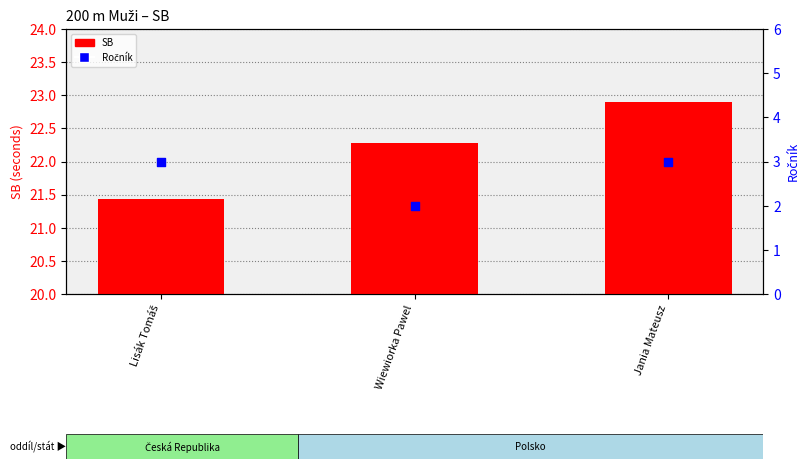

Is the value of SB at Wiewiorka Pawel greater than the value of Ročník at Wiewiorka Pawel?

Yes